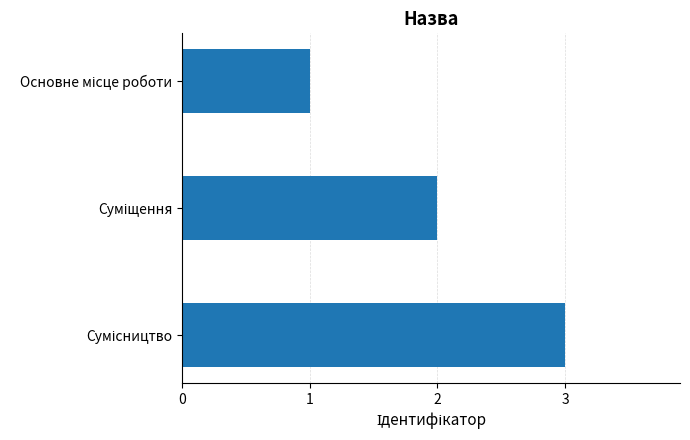

What is the maximum value shown in the chart?

3